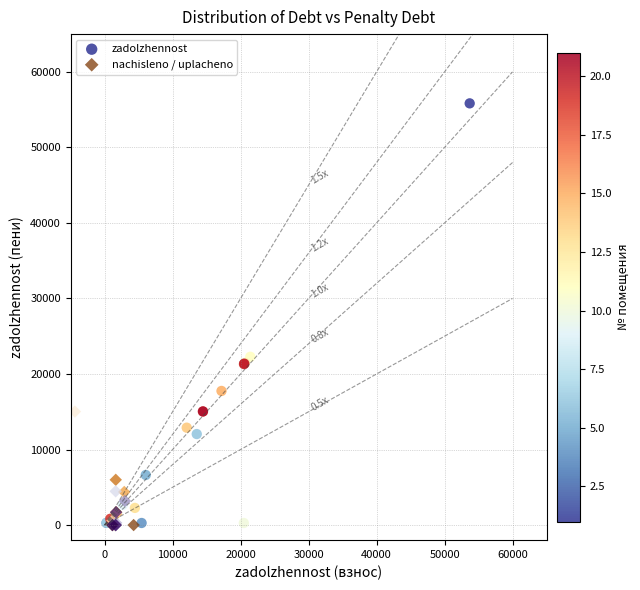

What are all the series names shown in the legend?

zadolzhennost, nachisleno / uplacheno